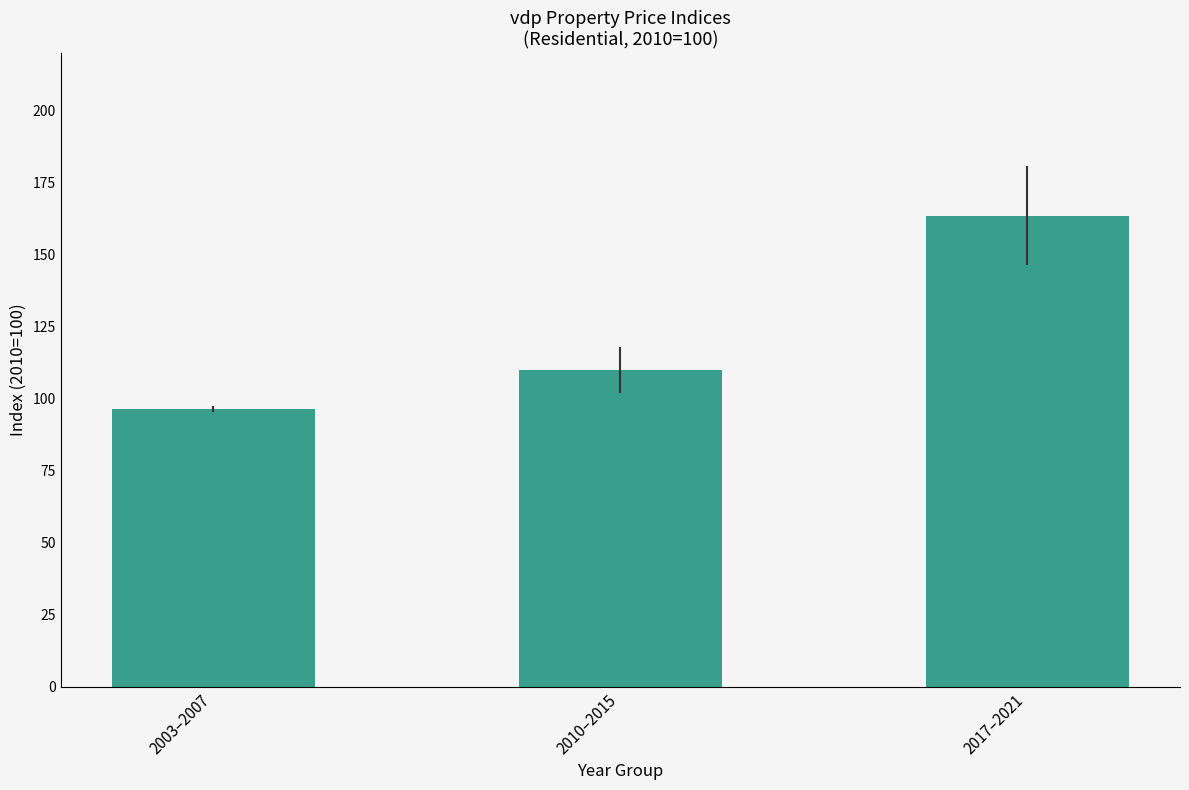

Approximately how many times larger is the value at 2017–2021 compared to 2010–2015?

1.5